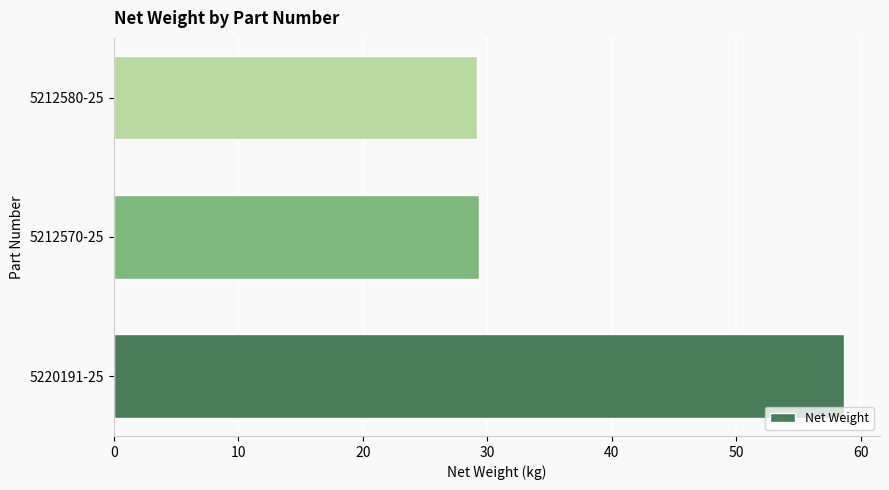

Are the bars grouped side by side (vs. stacked)?

No